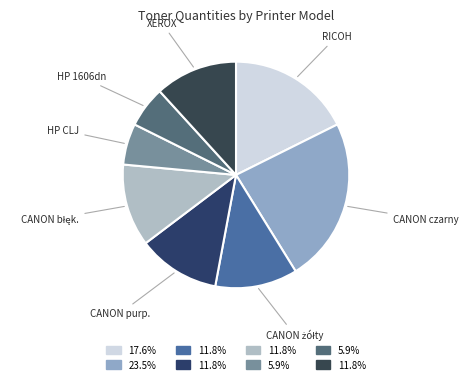

How many slices are in this pie chart?

8